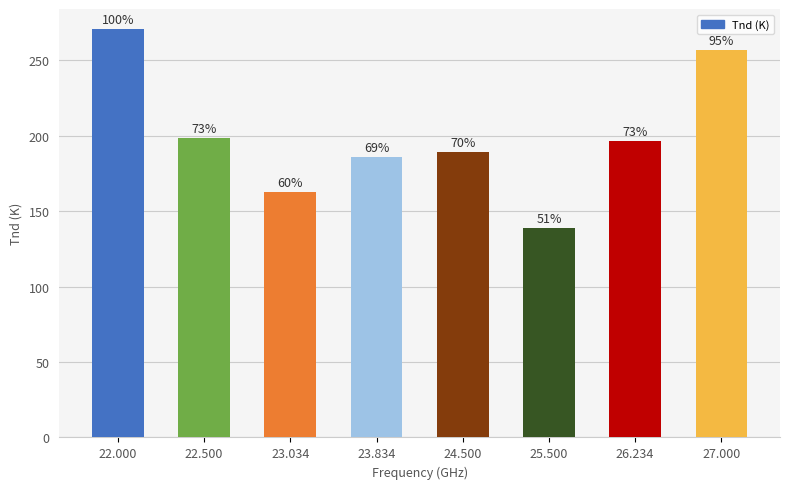

Are the bars horizontal?

No